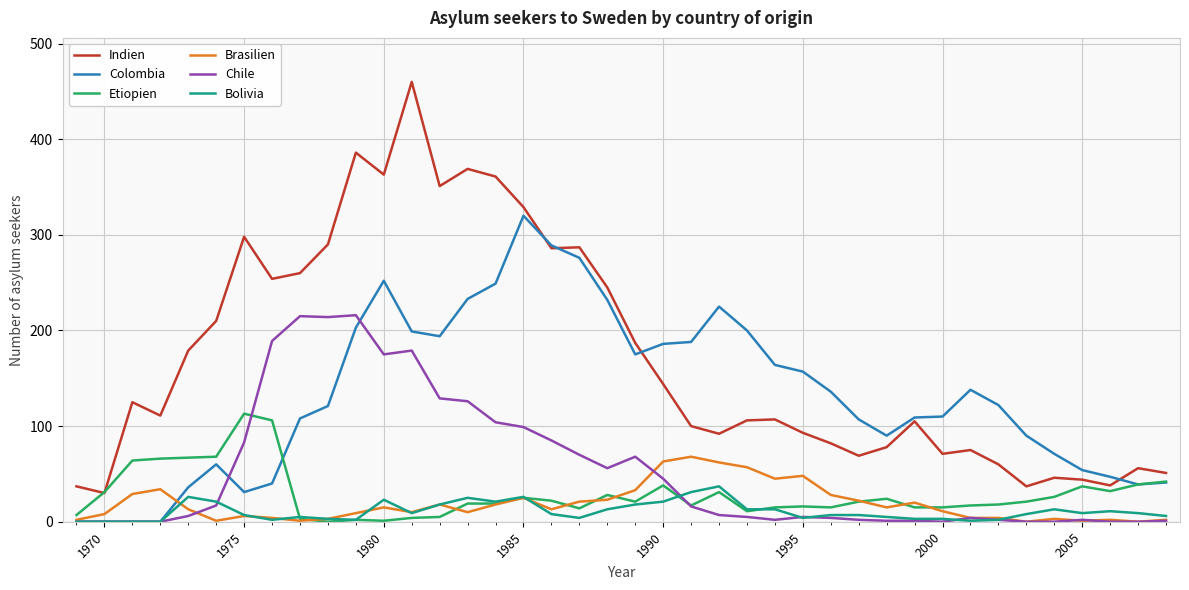

Rank the series by their maximum value, from lowest to highest.

Bolivia, Brasilien, Etiopien, Chile, Colombia, Indien